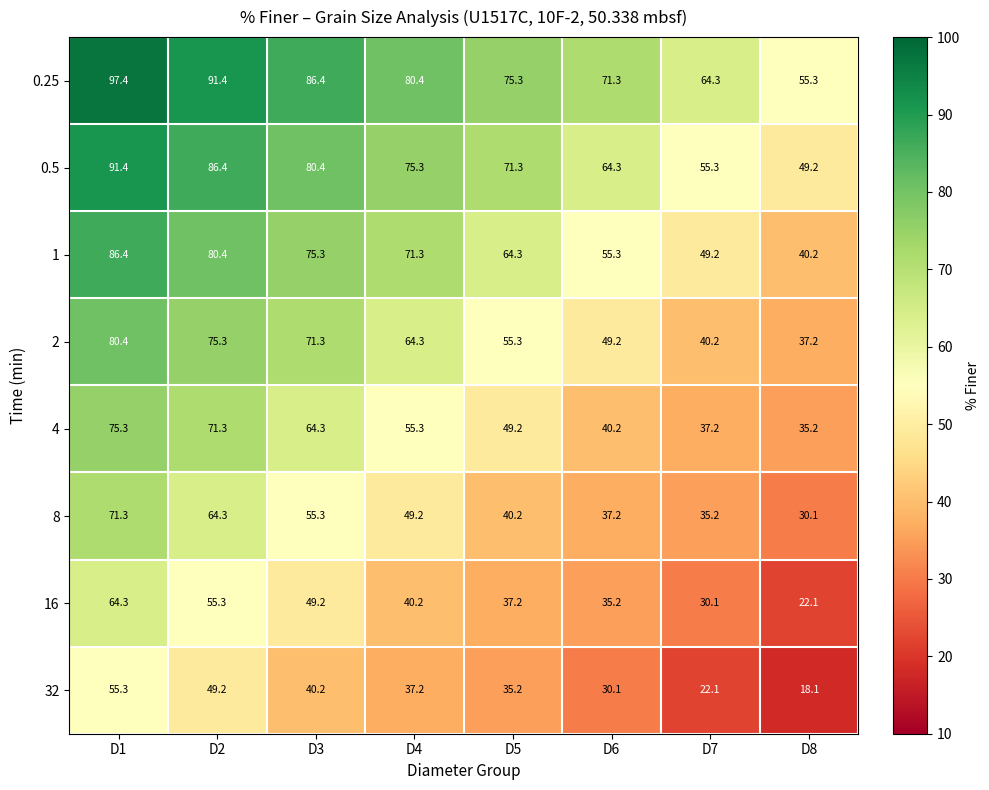

What is the smallest value displayed?

18.1